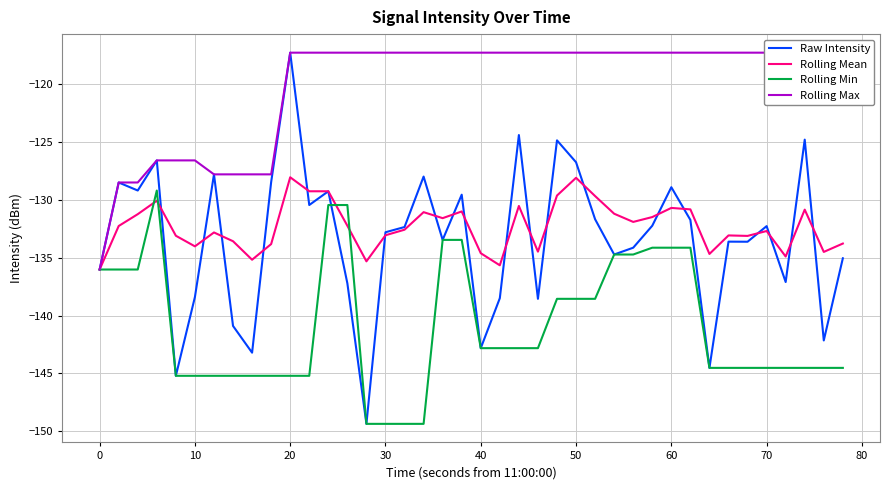

What is the lowest value of the Rolling Min series?

-149.4